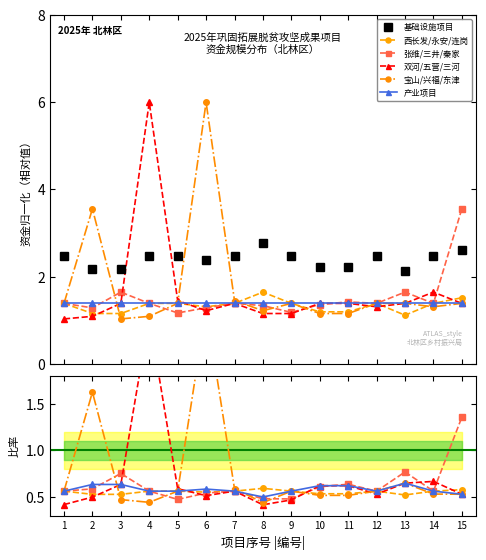

Reading left to right, what are all the values shown in this chart?

基础设施项目: 1=2.5	2=2.2	3=2.2	4=2.5	5=2.5	6=2.4	7=2.5	8=2.8	9=2.5	10=2.2	11=2.2	12=2.5	13=2.1	14=2.5	15=2.6
西长发/永安/连岗: 1=0.6	2=0.5	3=0.5	4=0.6	5=0.6	6=0.6	7=0.6	8=0.6	9=0.6	10=0.5	11=0.5	12=0.6	13=0.5	14=0.6	15=0.6
张维/三井/秦家: 1=0.6	2=0.6	3=0.8	4=0.6	5=0.5	6=0.5	7=0.6	8=0.5	9=0.5	10=0.6	11=0.6	12=0.6	13=0.8	14=0.6	15=1.4
双河/五营/三河: 1=0.4	2=0.5	3=0.6	4=2.4	5=0.6	6=0.5	7=0.6	8=0.4	9=0.5	10=0.6	11=0.6	12=0.5	13=0.6	14=0.7	15=0.5
宝山/兴福/东津: 1=0.6	2=1.6	3=0.5	4=0.4	5=0.6	6=2.5	7=0.6	8=0.4	9=0.6	10=0.5	11=0.5	12=0.6	13=0.6	14=0.5	15=0.5
产业项目: 1=0.6	2=0.6	3=0.6	4=0.6	5=0.6	6=0.6	7=0.6	8=0.5	9=0.6	10=0.6	11=0.6	12=0.6	13=0.6	14=0.6	15=0.5